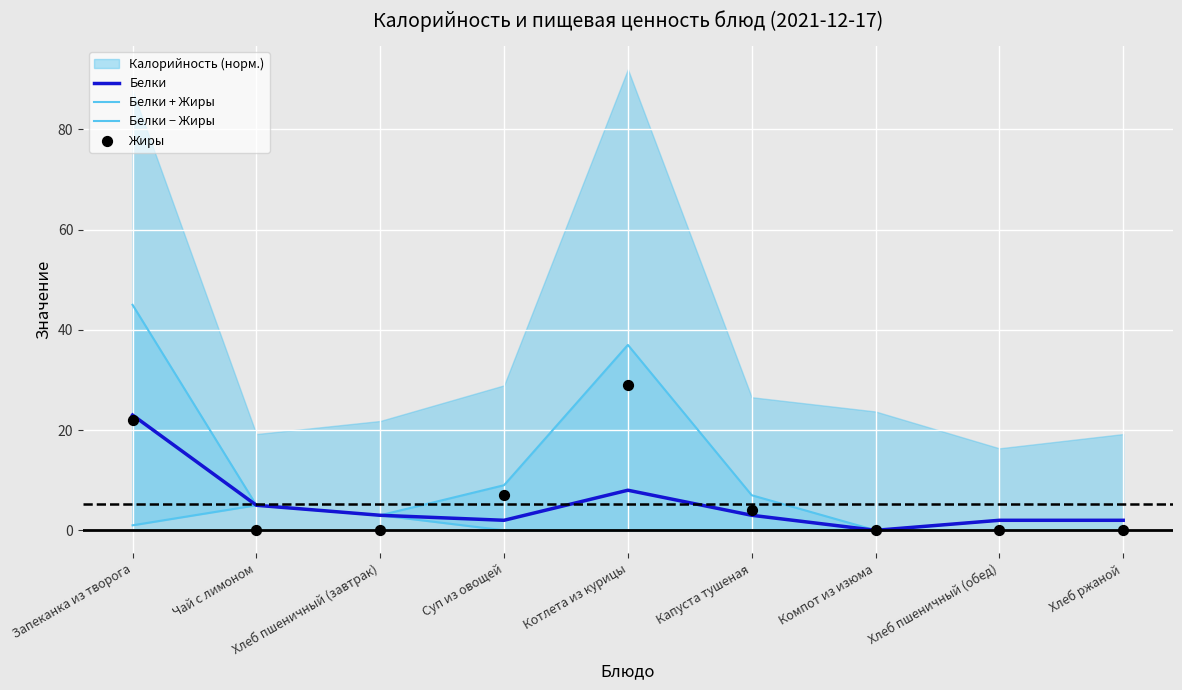

What is the total value across all series at Хлеб ржаной?

6